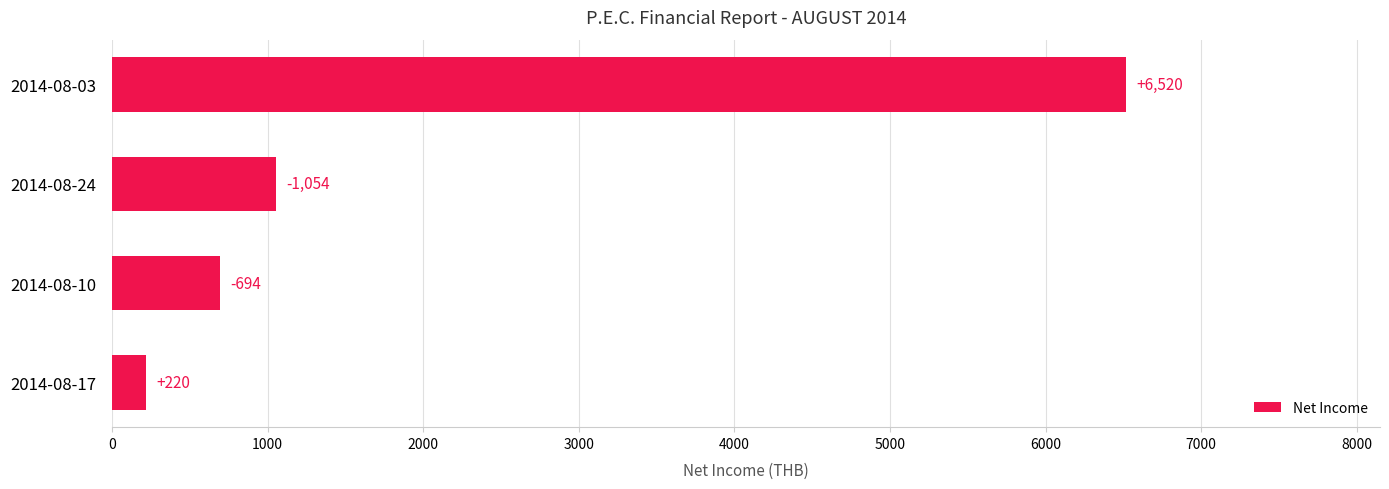

Reading top to bottom, what are all the values shown in this chart?

6520	1054	694	220